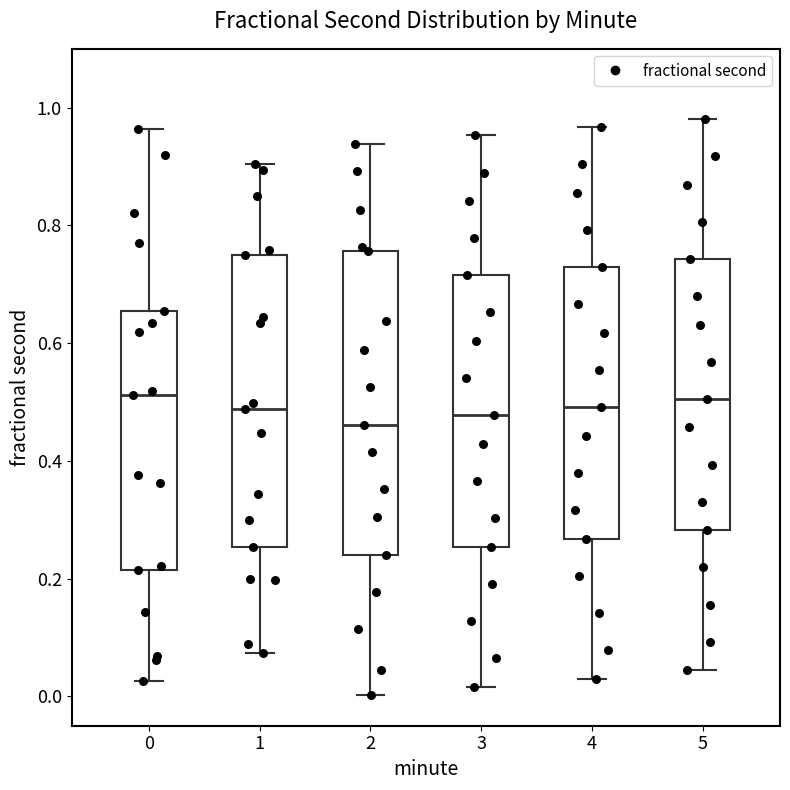

Where is the lower edge of the box at x = 1 on the y-axis? The values are not printed on the chart, so give them approximately, as read against the axis.

0.26